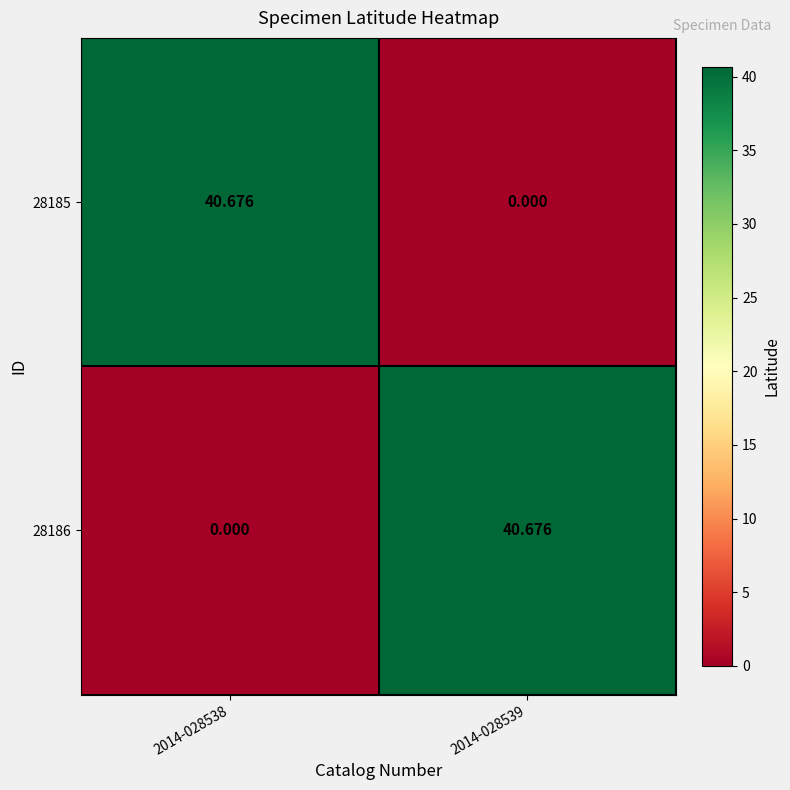

Is the value of 28185 at 2014-028539 greater than the value of 28186 at 2014-028539?

No